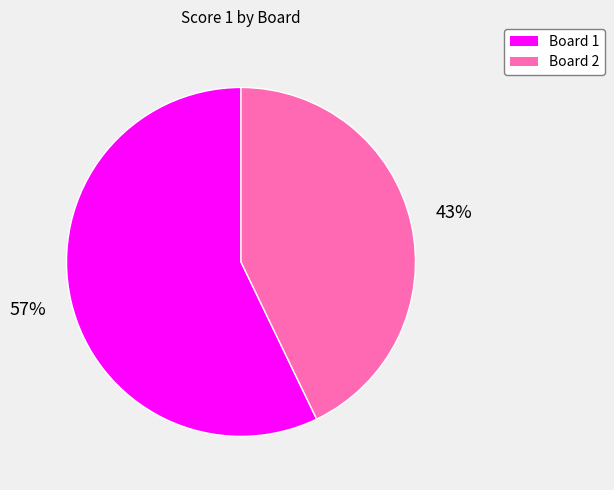

Which has a higher value, Board 1 or Board 2?

Board 1